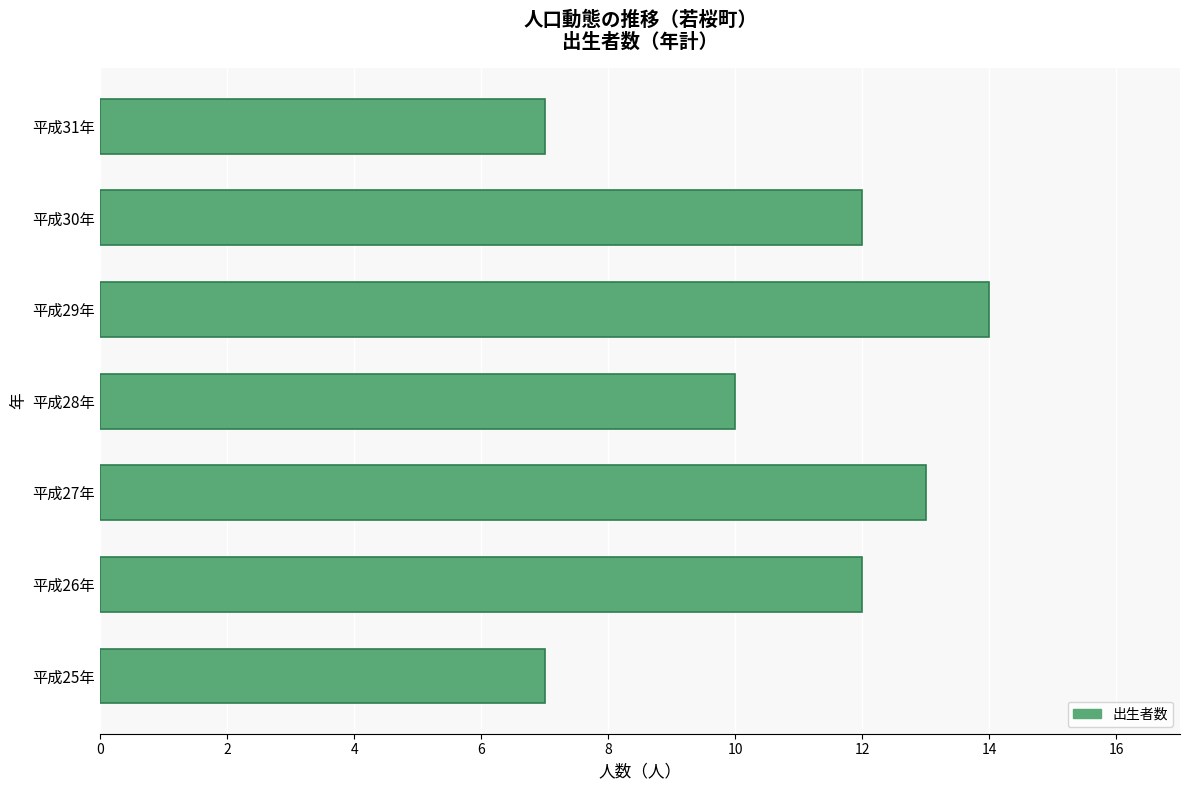

What is the maximum value shown in the chart?

14